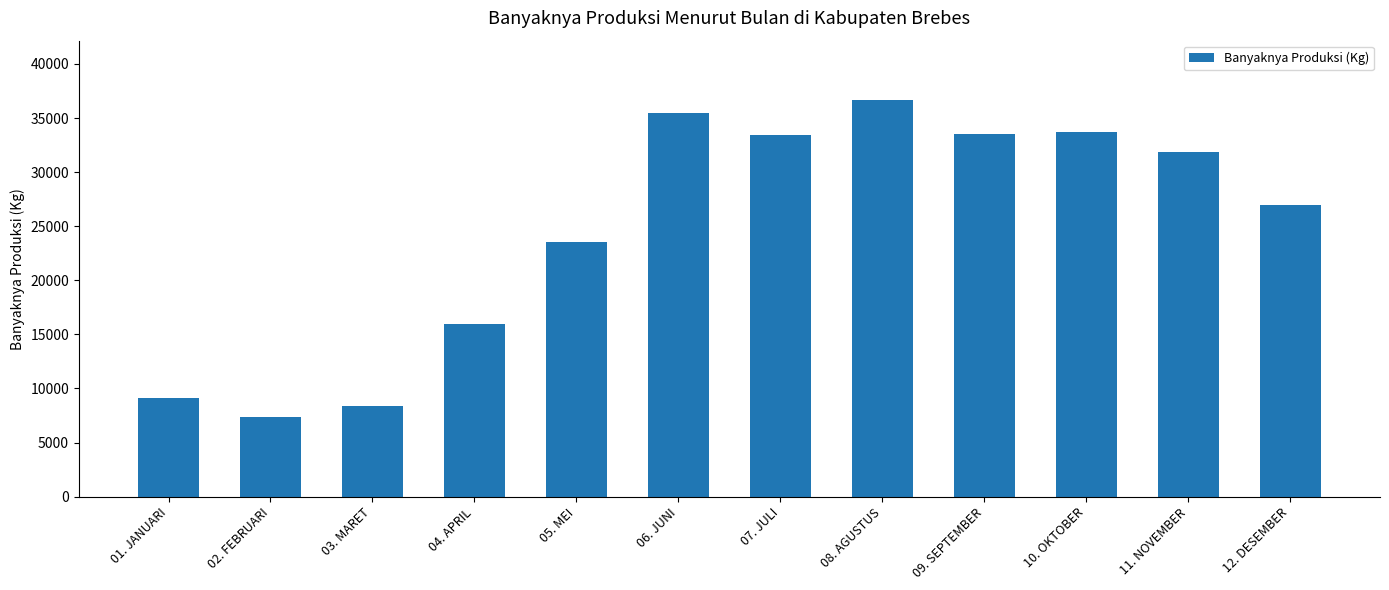

True or false: the data shows 22496 at 06. JUNI.

False